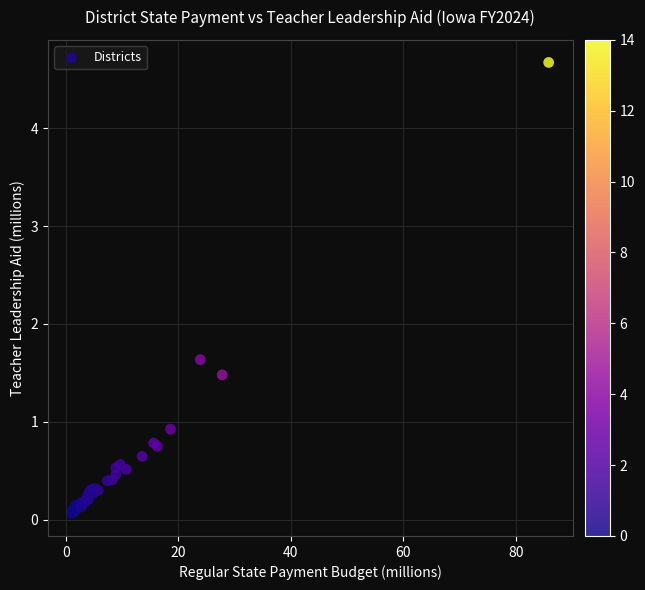

What Y value in the scatter plot is closest to 2?

1.6